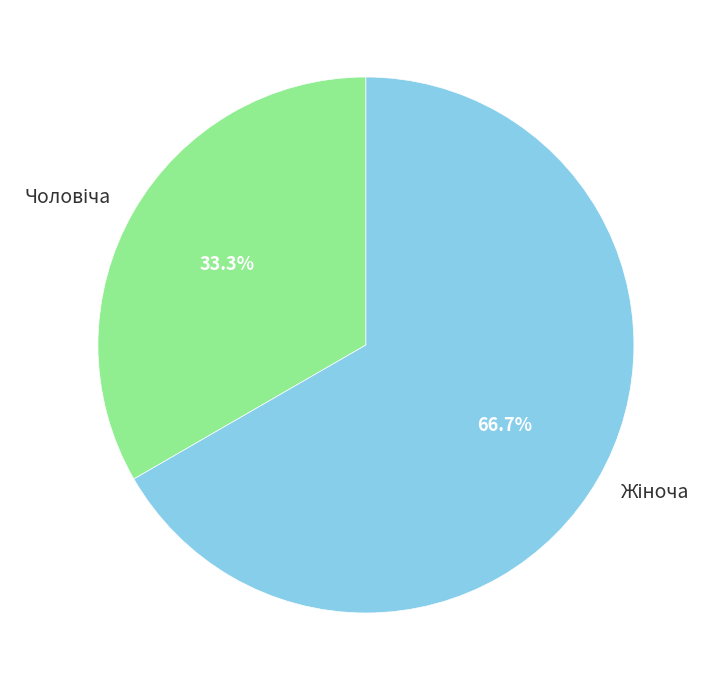

Is there a majority slice in this chart?

Yes